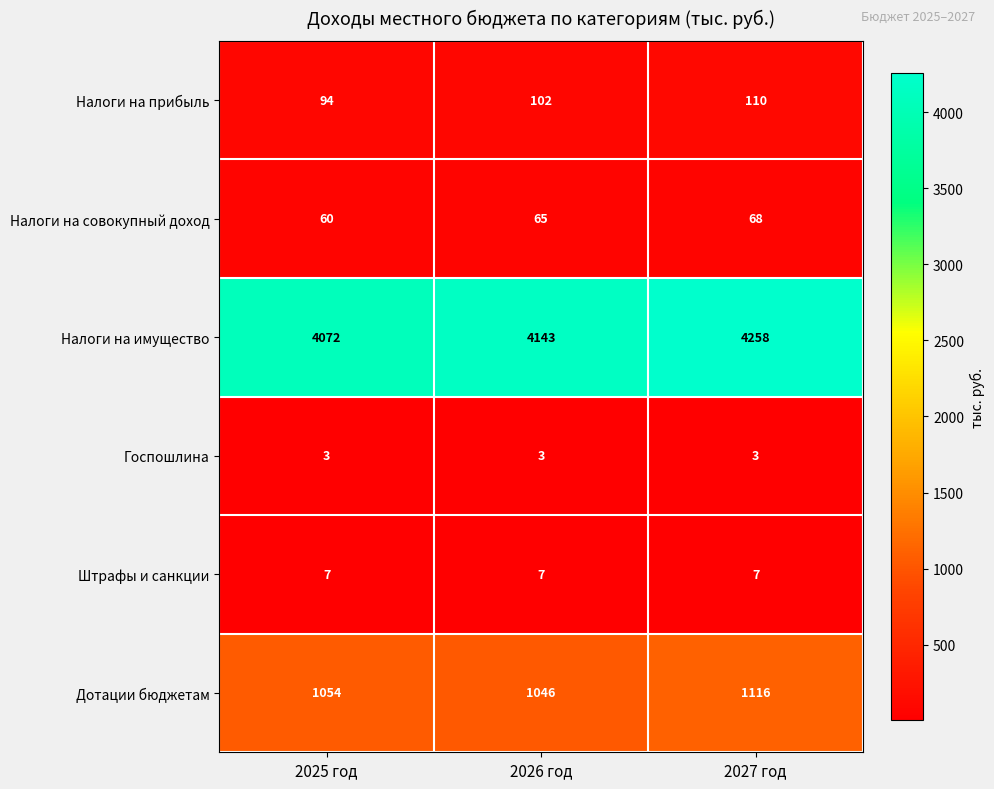

Which series has the largest total across all categories?

Налоги на имущество